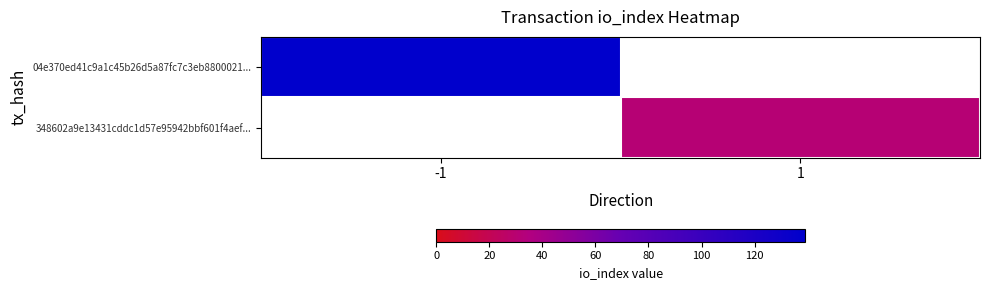

How many values in 04e370ed41c9a1c45b26d5a87fc7c3eb8800021... are above zero?

1